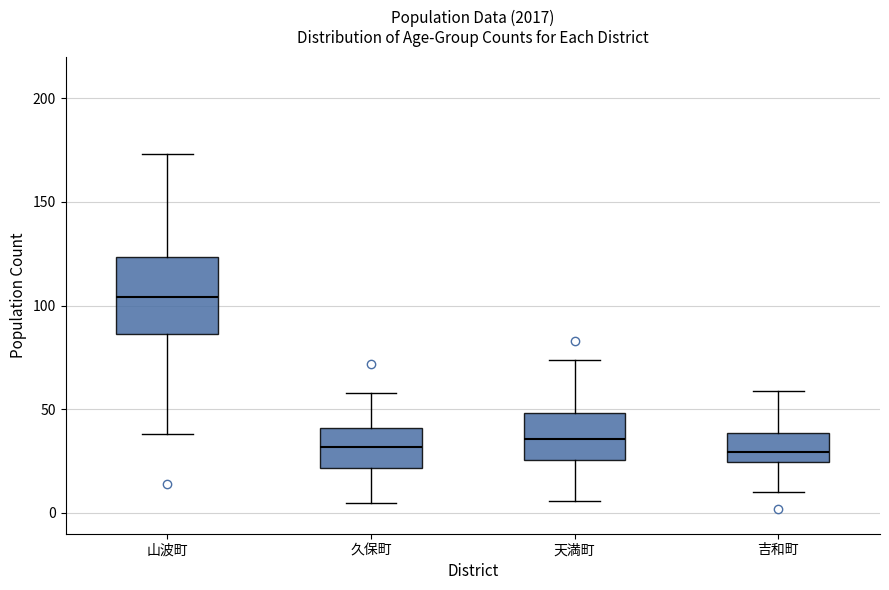

Reading left to right, read every box against the y-axis: the position of its median line, the range the box covers, and the ends of its whiskers. The values are not printed on the chart, so give them approximately, as read against the axis.

山波町: median 105, box 85 to 125, whiskers 40 to 175
久保町: median 30, box 20 to 40, whiskers 5 to 60
天満町: median 35, box 25 to 50, whiskers 5 to 75
吉和町: median 30, box 25 to 40, whiskers 10 to 60